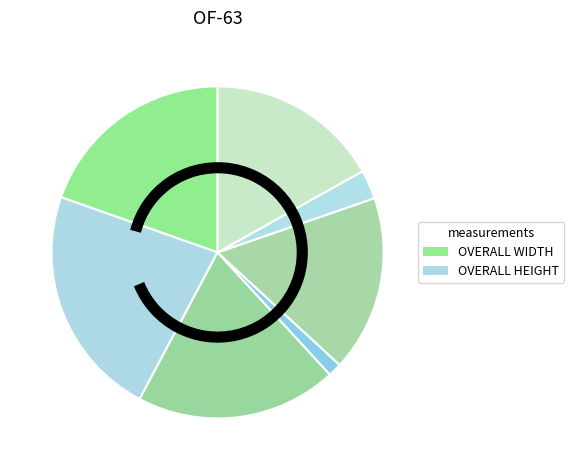

How many segments does this pie chart have?

7